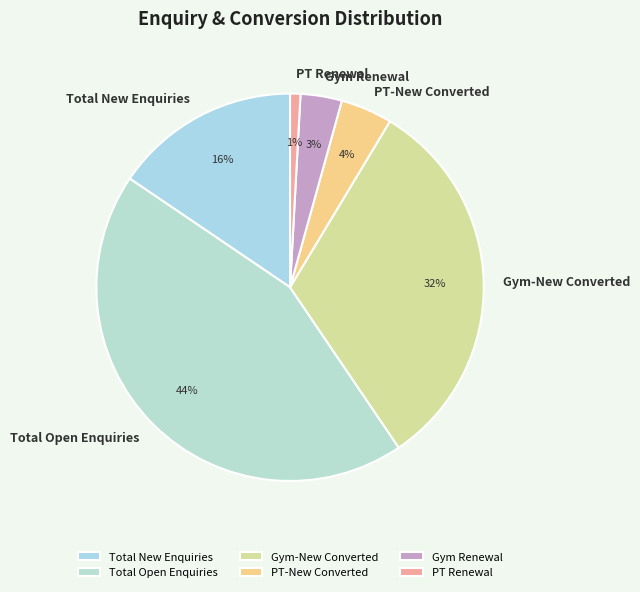

To the nearest percent, what is the difference between the largest and smallest slice percentages?

43%